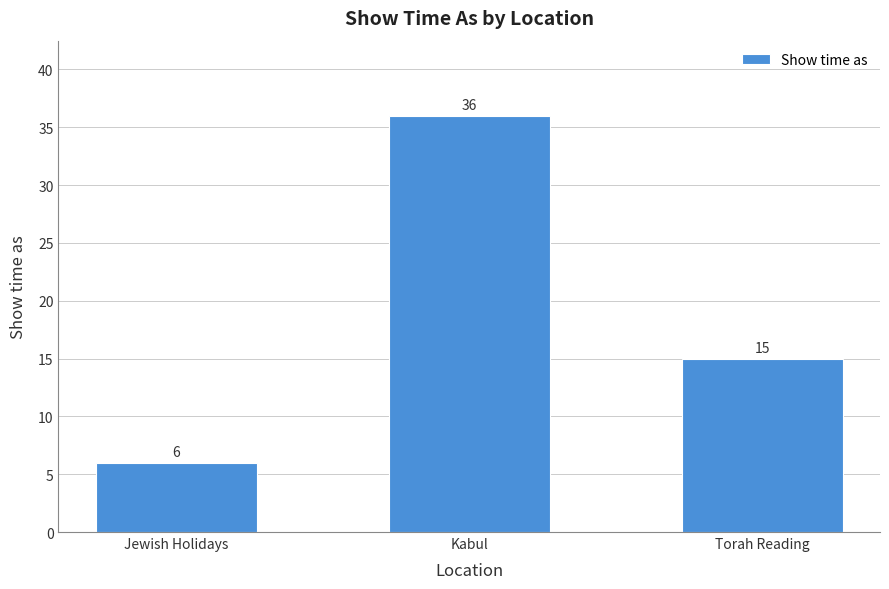

Where is the data nearest to the value 21?

Torah Reading